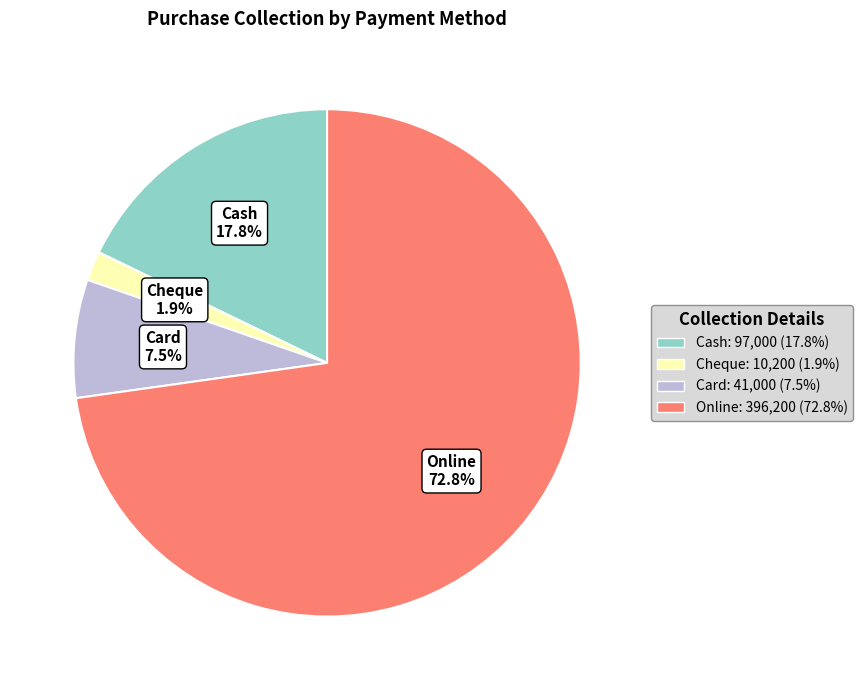

Combined, what portion of the pie is Online and Cheque?

74.7%